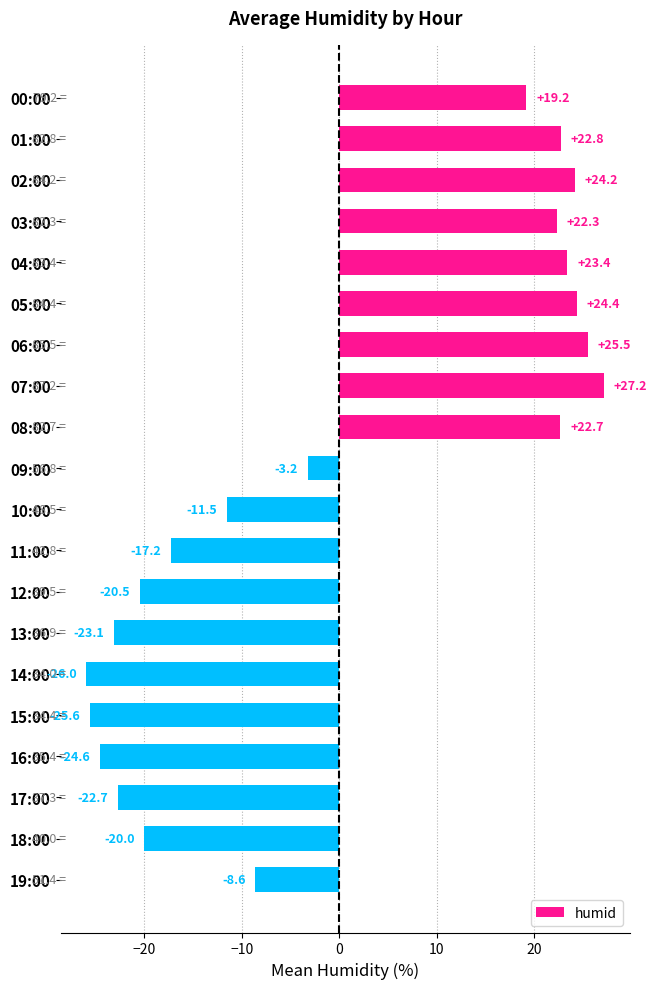

How many values are below -3?

11